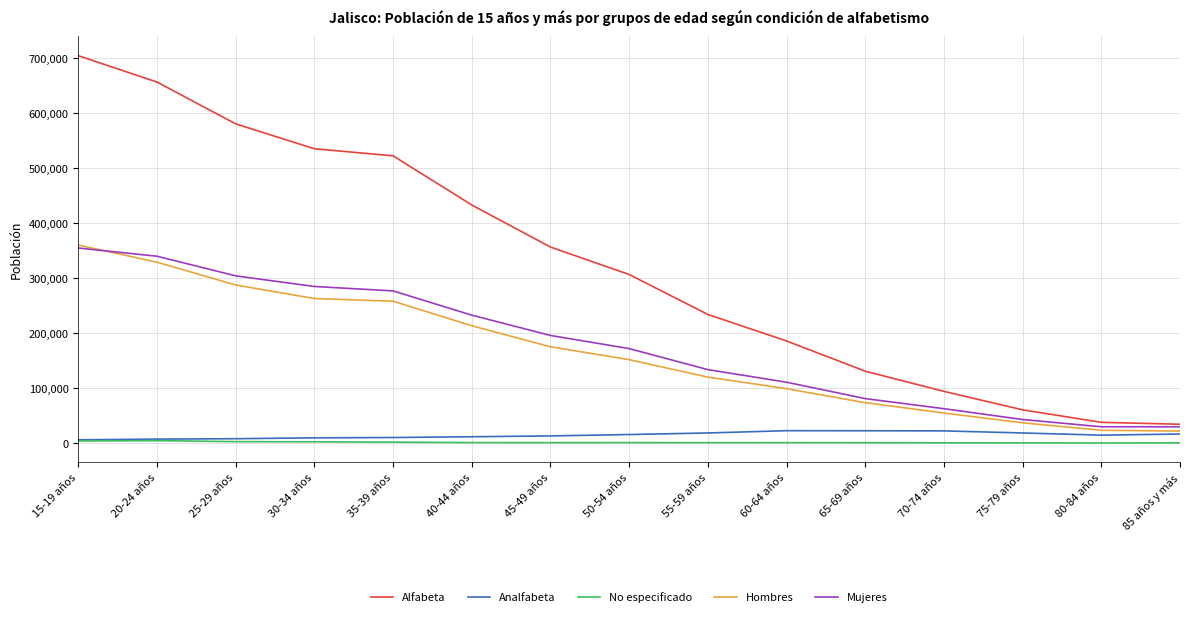

The value of Alfabeta at 15-19 años is 704178. True or false?

True